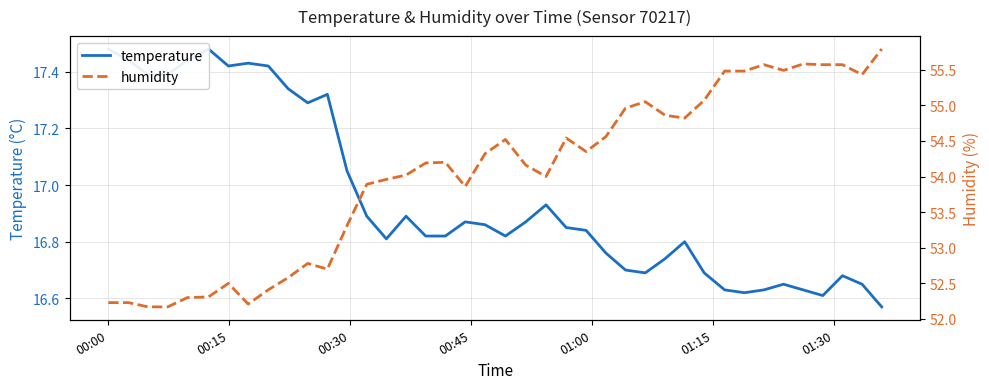

Which series has the widest spread of values?

humidity